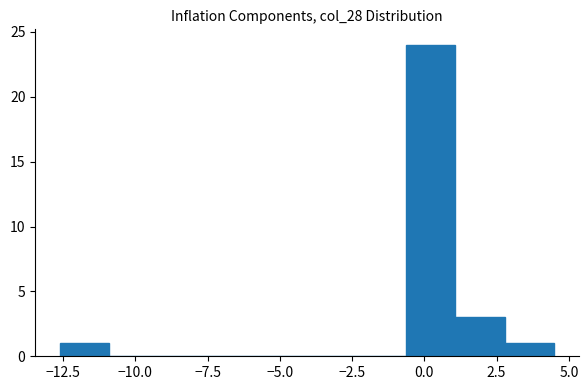

Around what value on the x-axis is the tallest bar? Give the approximate position of its centre, as read against the axis.

0.0